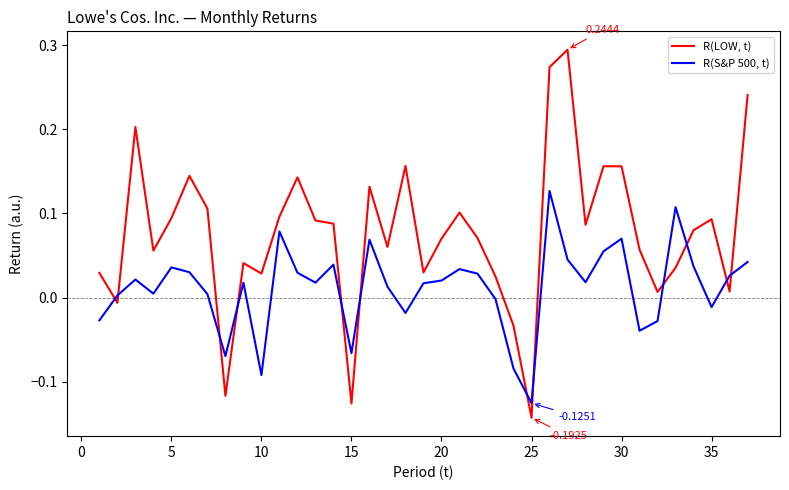

What is the difference between the maximum and minimum values in the R(LOW, t) series?

0.4